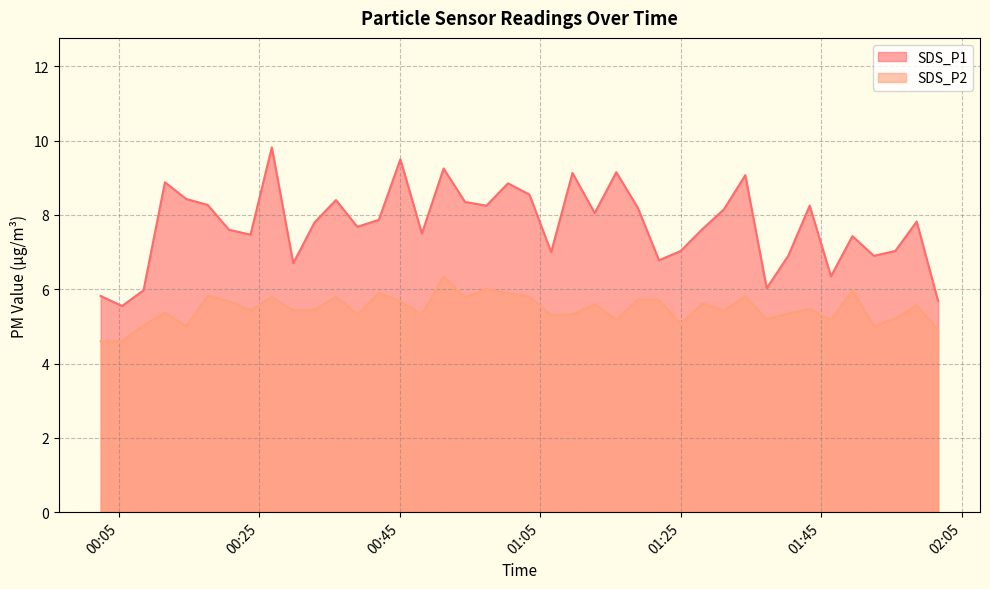

At how many categories does at least one series exceed 4?

40